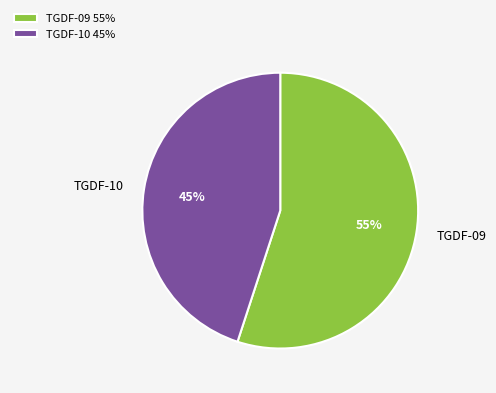

What is the ratio of the value at TGDF-10 to the value at TGDF-09?

0.8